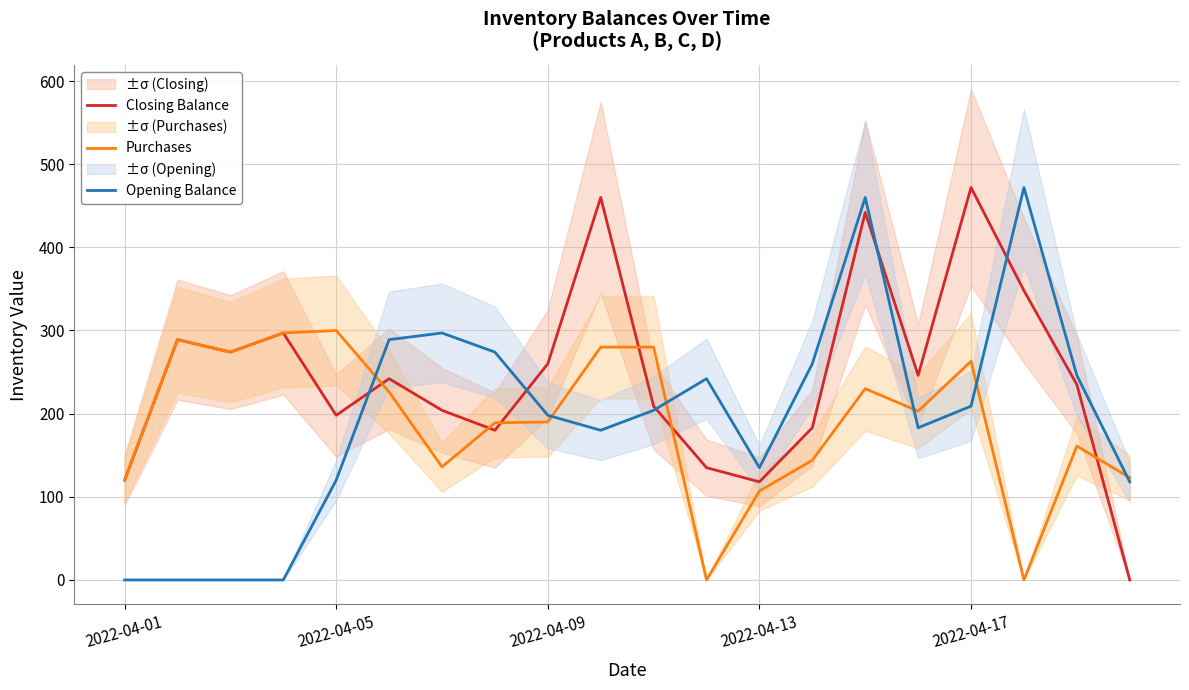

What are all the series names shown in the legend?

Closing Balance, Purchases, Opening Balance